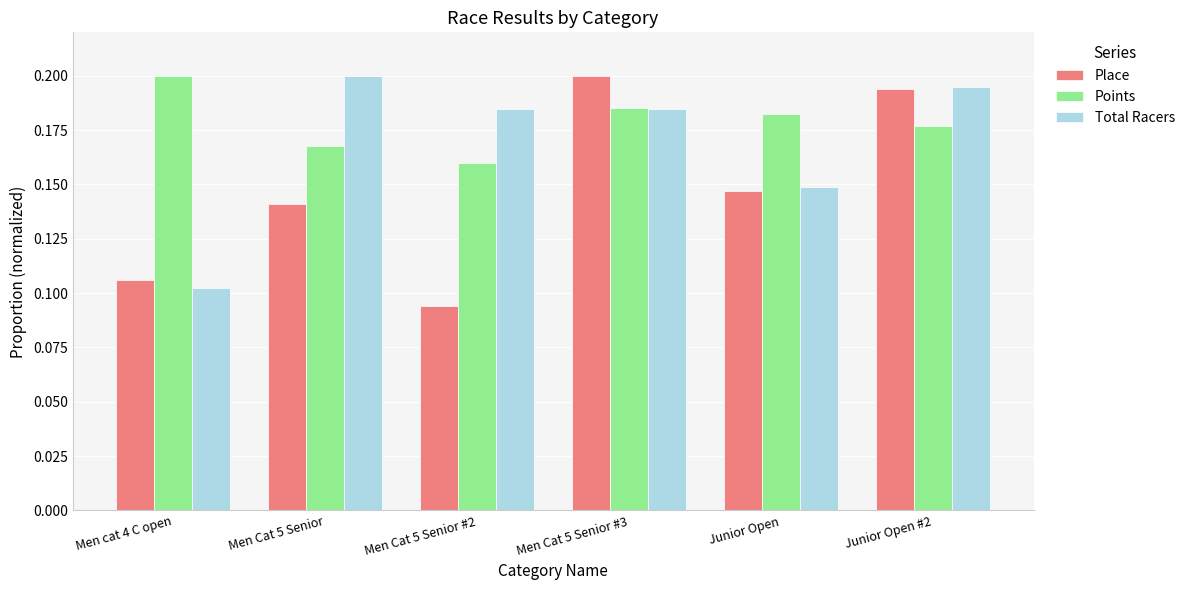

Is the value of Points at Men cat 4 C open greater than the value of Total Racers at Men Cat 5 Senior #3?

Yes